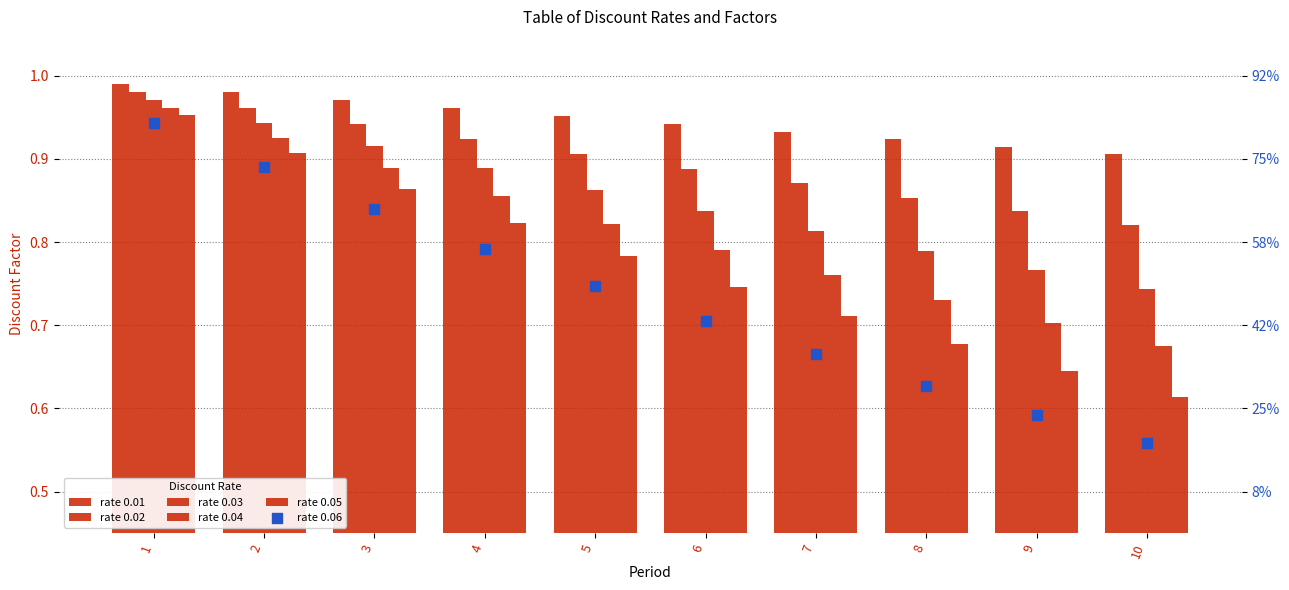

What are all the series names shown in the legend?

rate 0.01, rate 0.02, rate 0.03, rate 0.04, rate 0.05, rate 0.06